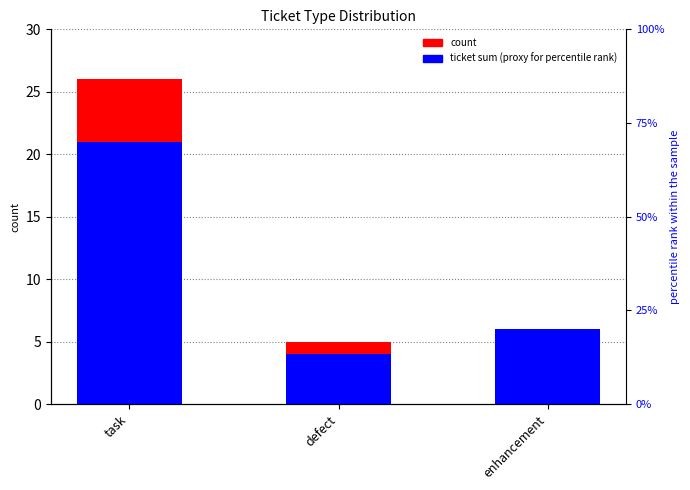

How many data points in ticket sum are above 6?

1